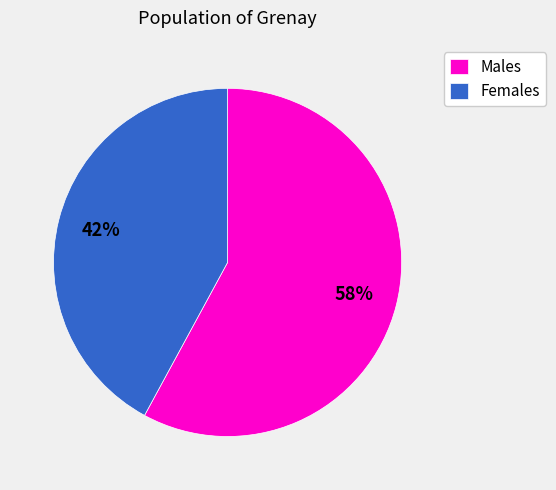

Is there a majority slice in this chart?

Yes